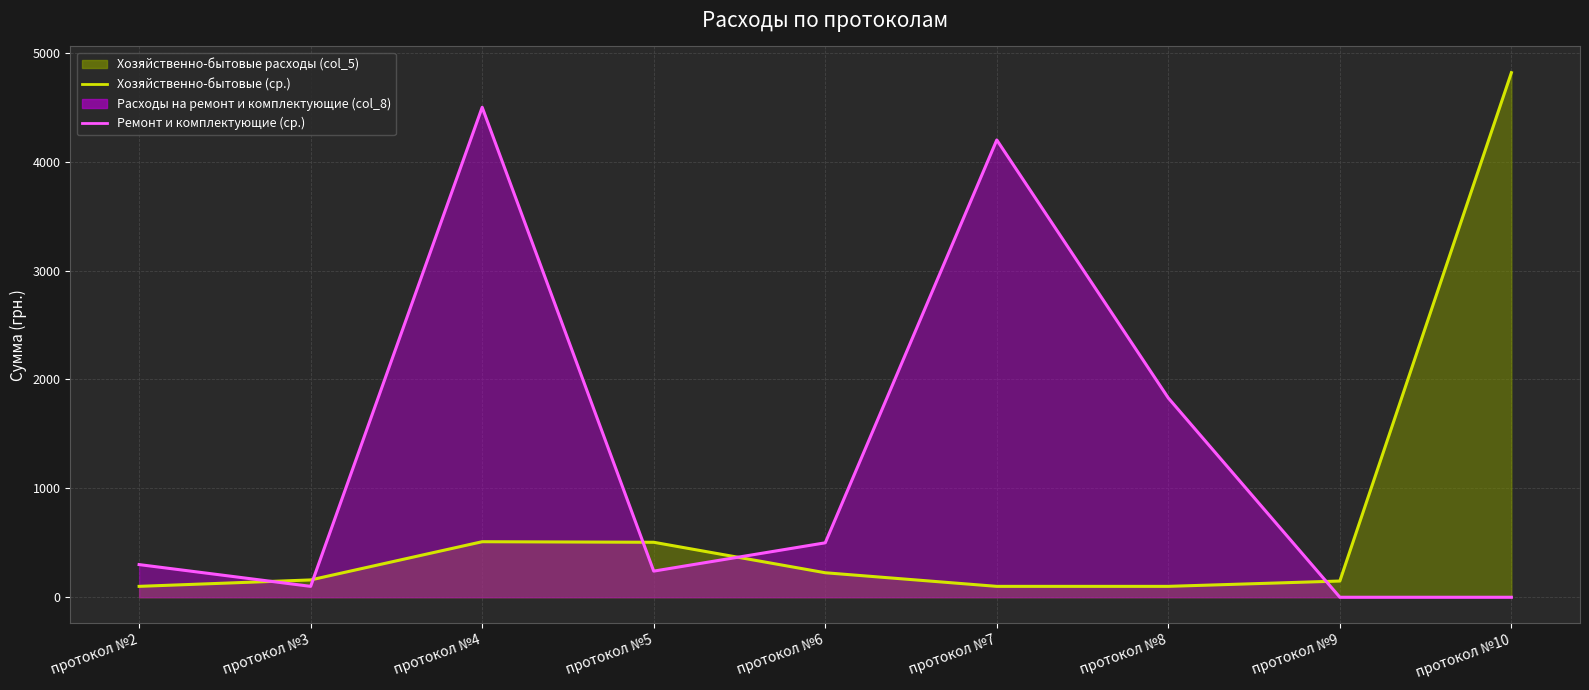

True or false: Ремонт и комплектующие (линия) has a value of 100 at протокол №3.

True